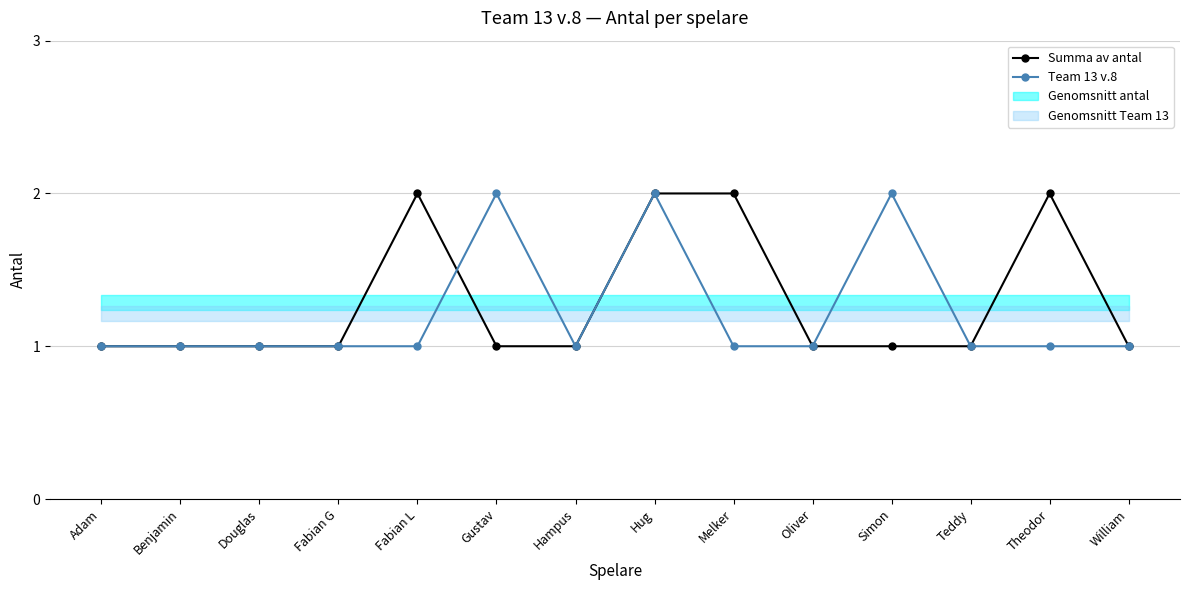

Is it true that Team 13 v.8 equals 1 at Benjamin?

True